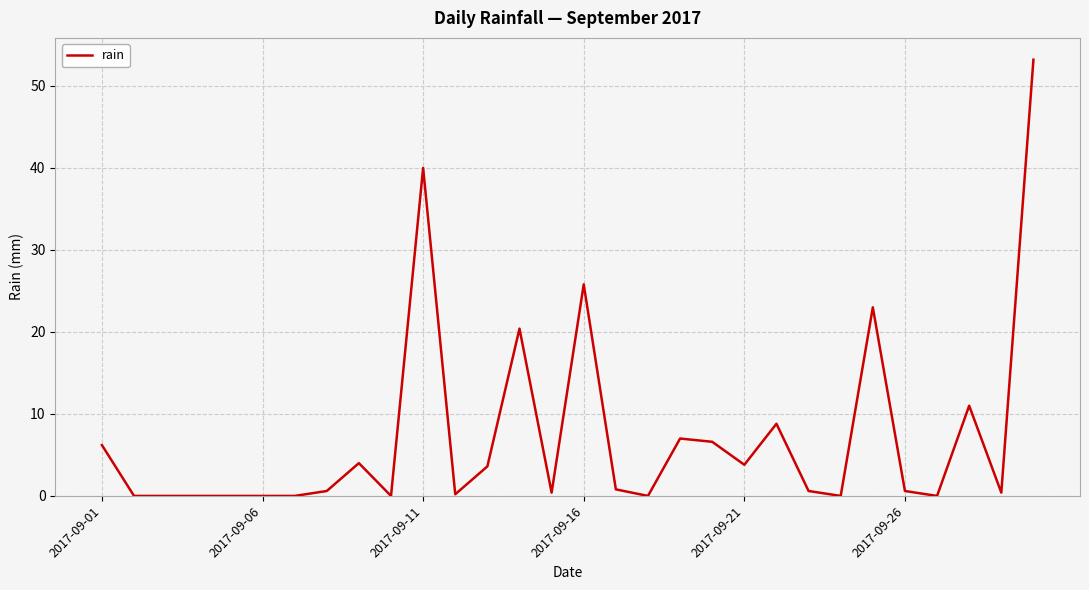

What is the maximum value shown in the chart?

53.2